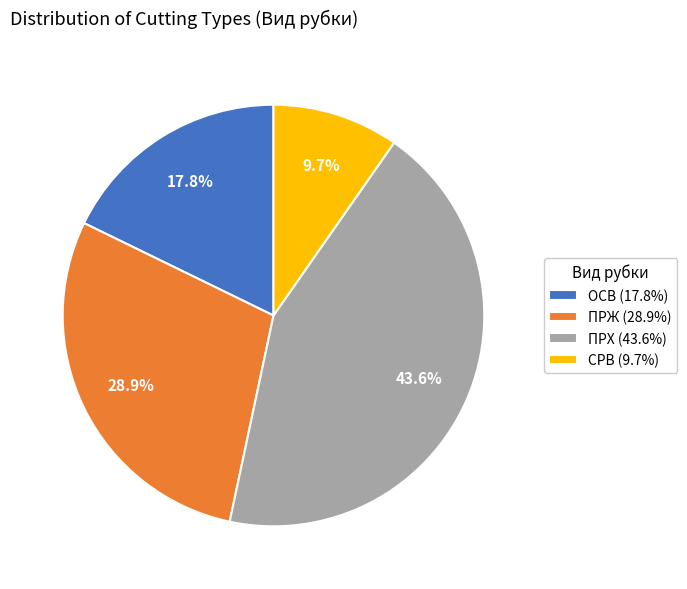

To the nearest percent, what is the average slice percentage?

25%